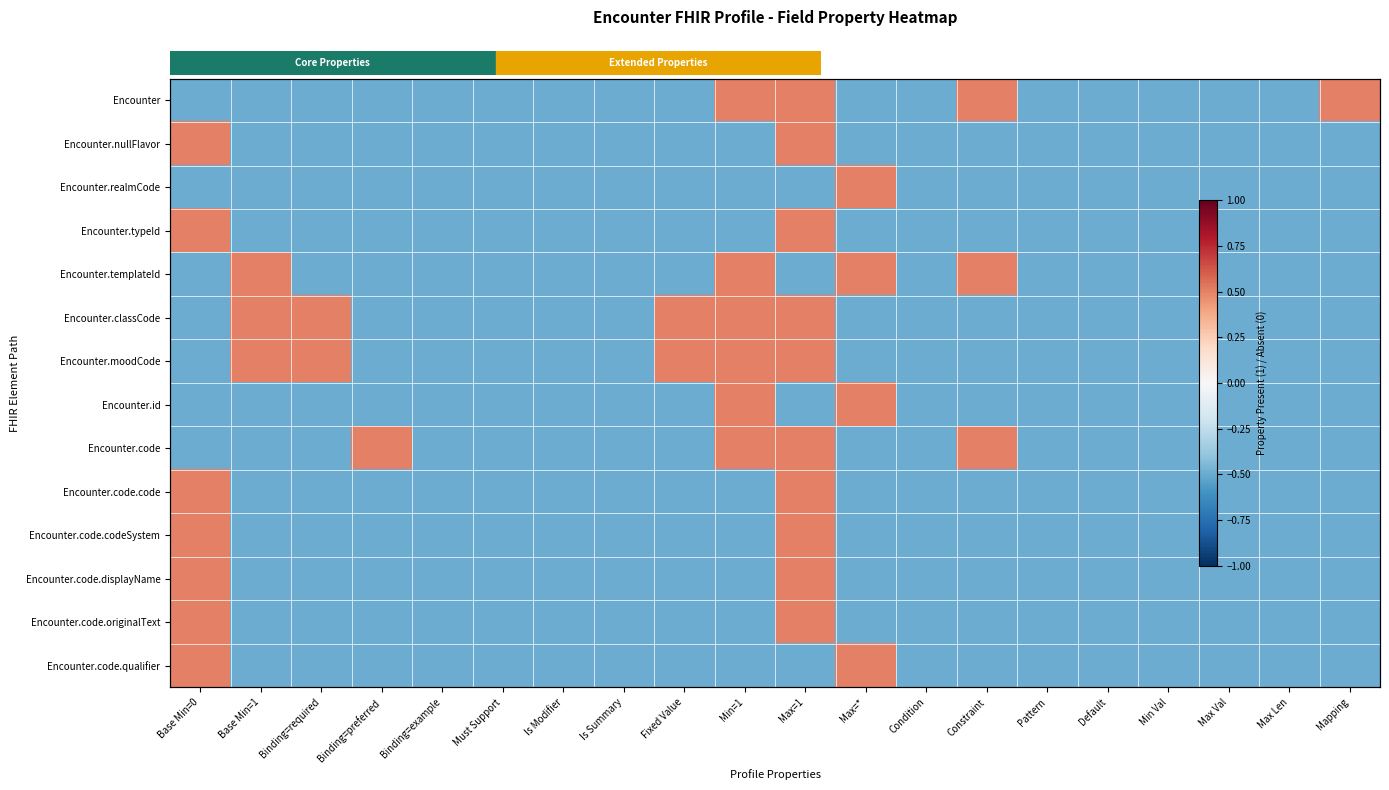

At Max Val, list the series in order from largest to smallest.

Encounter, Encounter.nullFlavor, Encounter.realmCode, Encounter.typeId, Encounter.templateId, Encounter.classCode, Encounter.moodCode, Encounter.id, Encounter.code, Encounter.code.code, Encounter.code.codeSystem, Encounter.code.displayName, Encounter.code.originalText, Encounter.code.qualifier